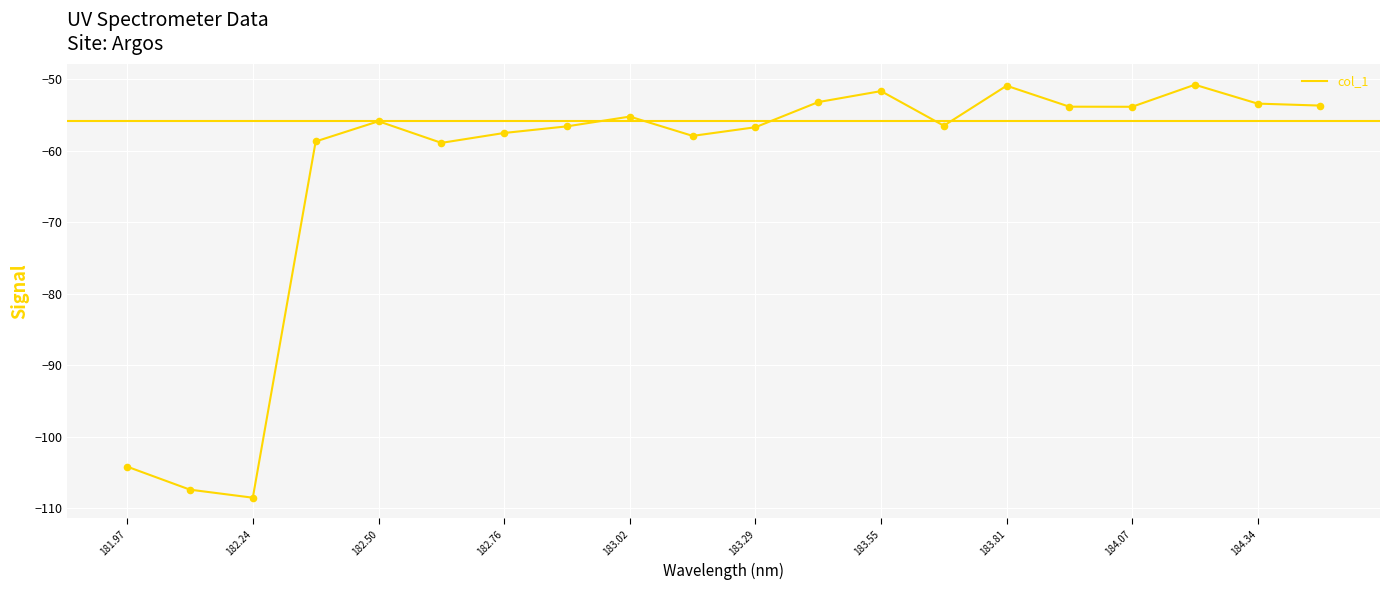

What is the difference between the maximum and minimum values?

57.7